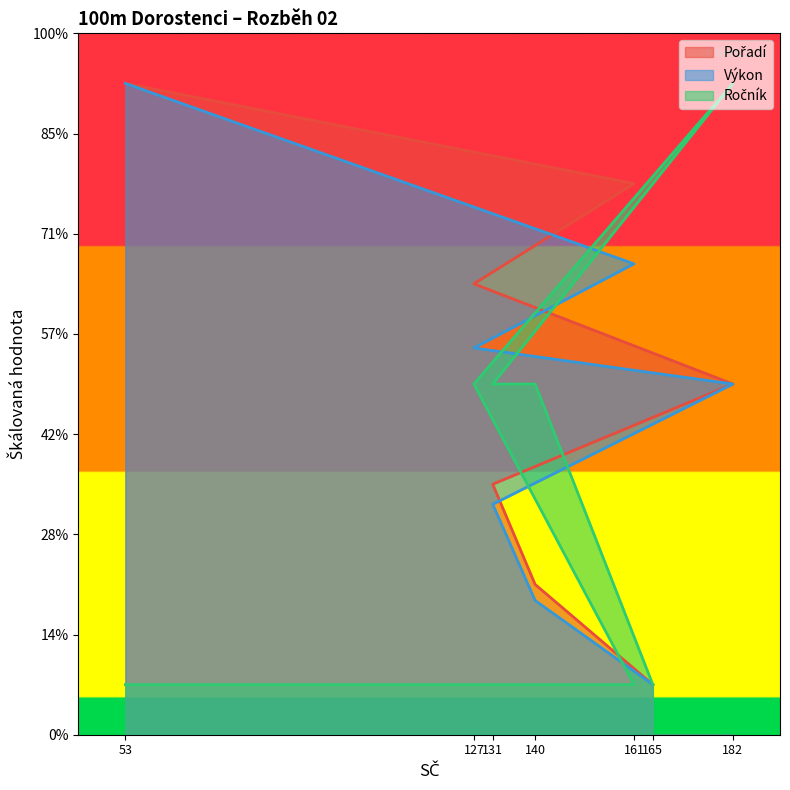

True or false: Ročník has a value of 0.5 at 53.

False